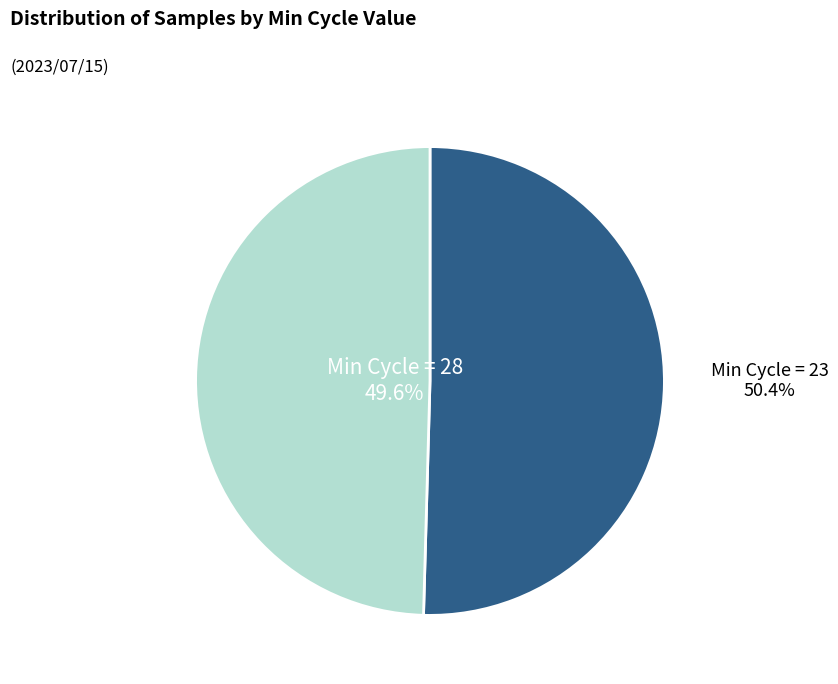

Is there a majority slice in this chart?

Yes